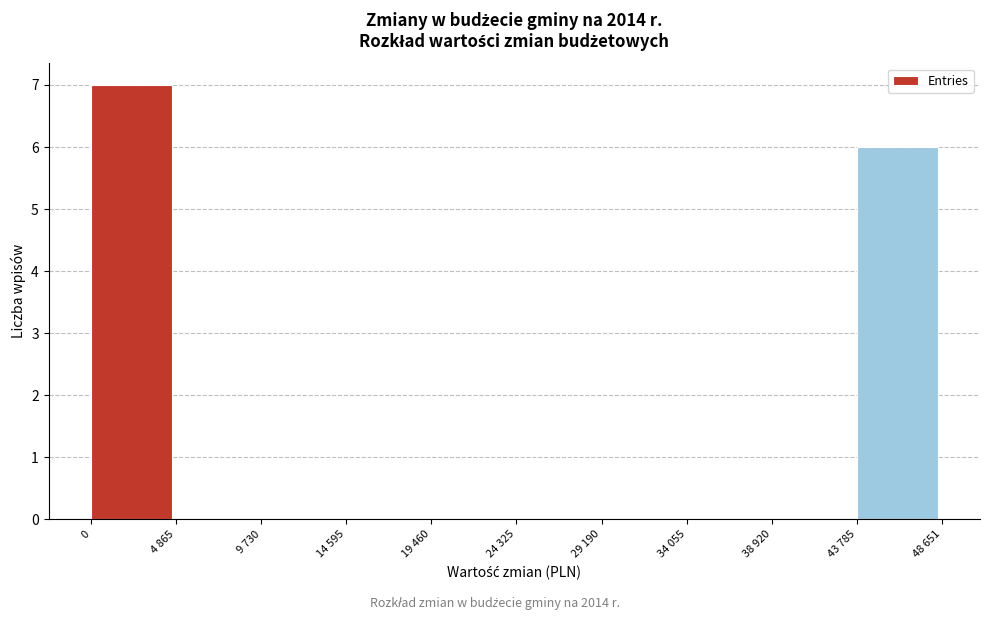

Reading left to right, what are all the values shown in this chart?

0=7	4 865=0	9 730=0	14 595=0	19 460=0	24 325=0	29 190=0	34 055=0	38 920=0	43 785=6